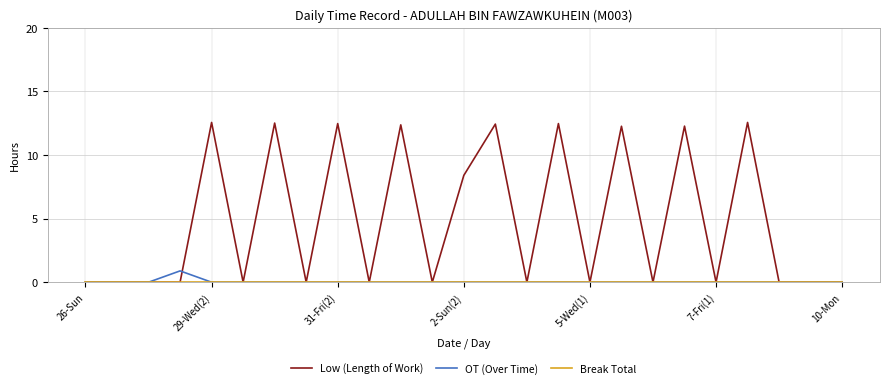

How many OT (Over Time) values are between 0 and 1?

25